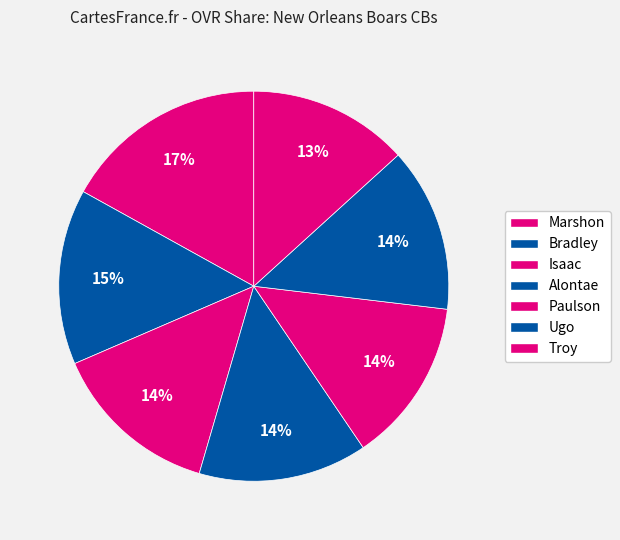

True or false: Alontae accounts for 14% of the total.

True